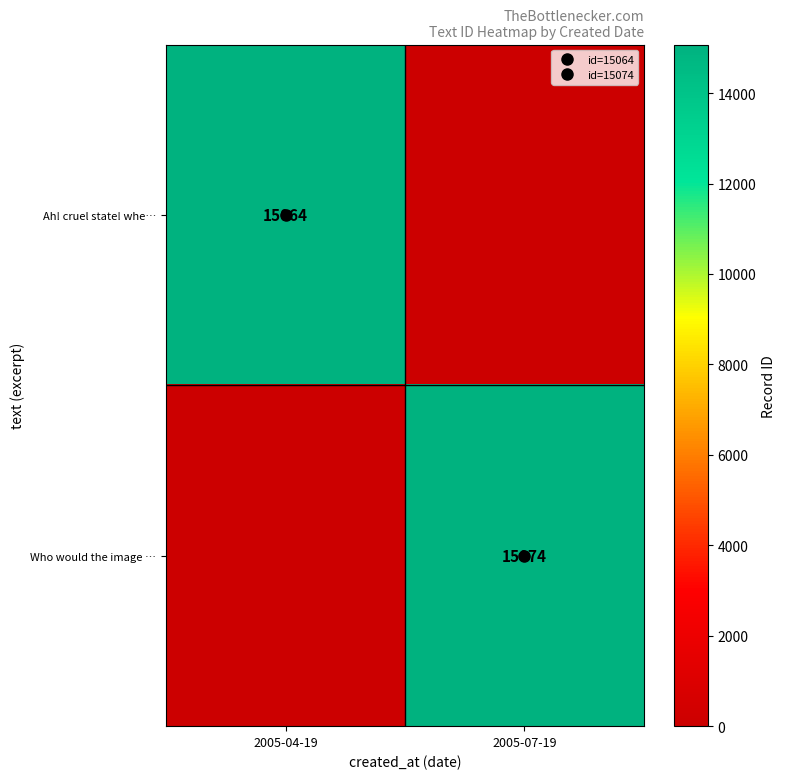

What is the highest value of the Ah! cruel state! whe… series?

15064